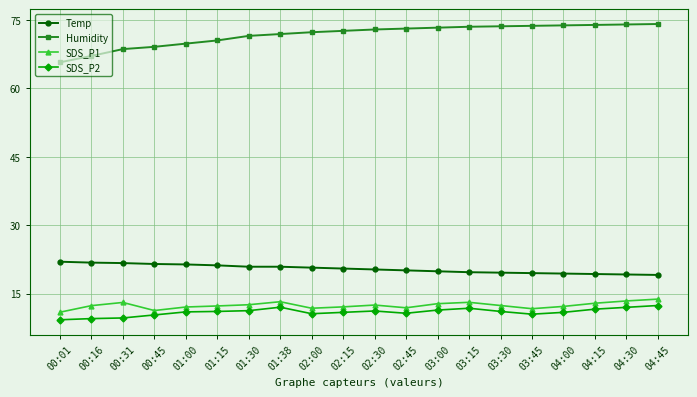

What position from the right is 00:01?

20